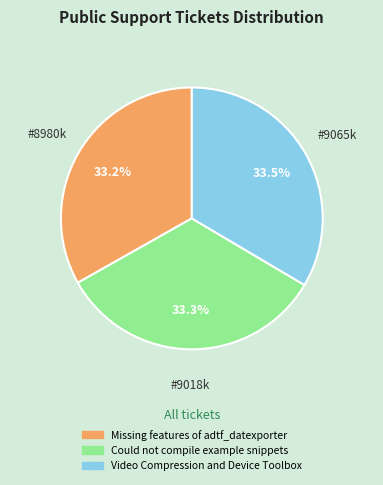

Is the sum of Missing features of adtf_datexporter and Could not compile example snippets greater than half?

Yes